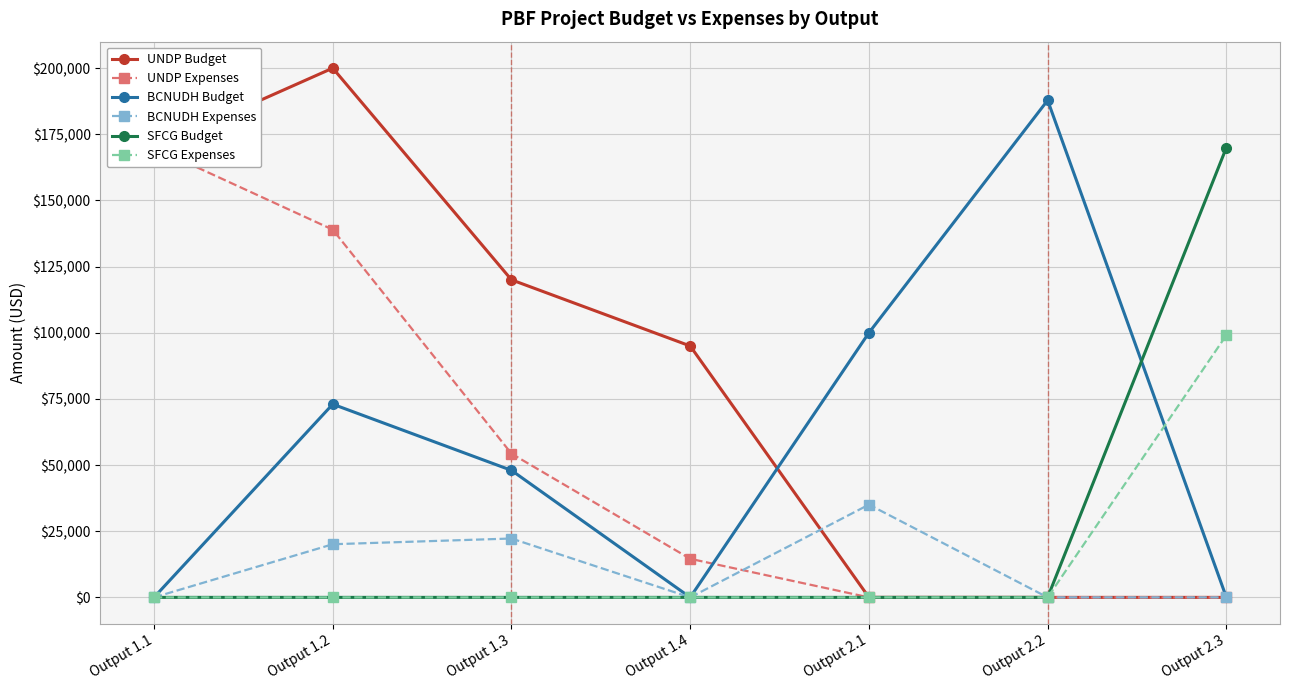

What is the difference between the maximum and minimum values in the SFCG Expenses series?

99082.4